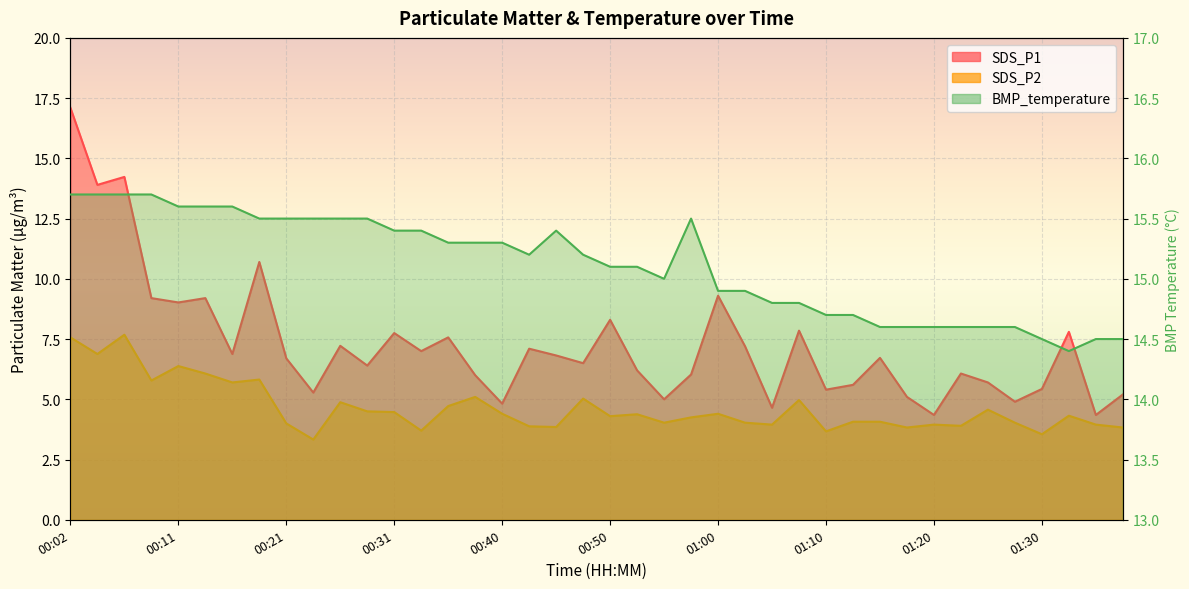

What position from the left is 01:25?

35